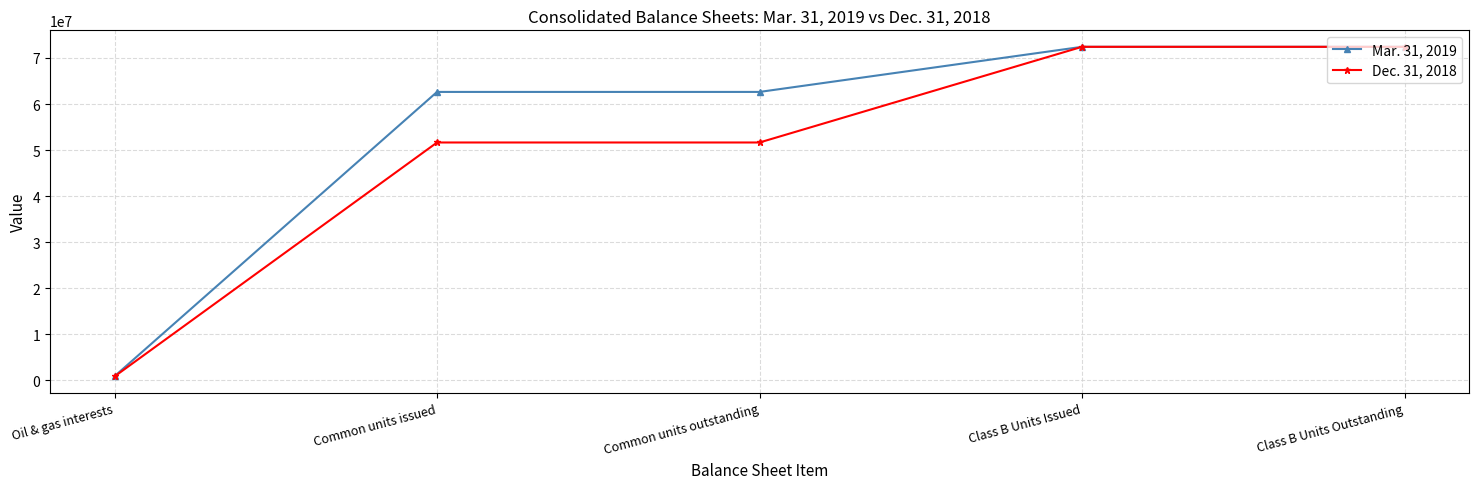

What is the highest value of the Mar. 31, 2019 series?

72418500